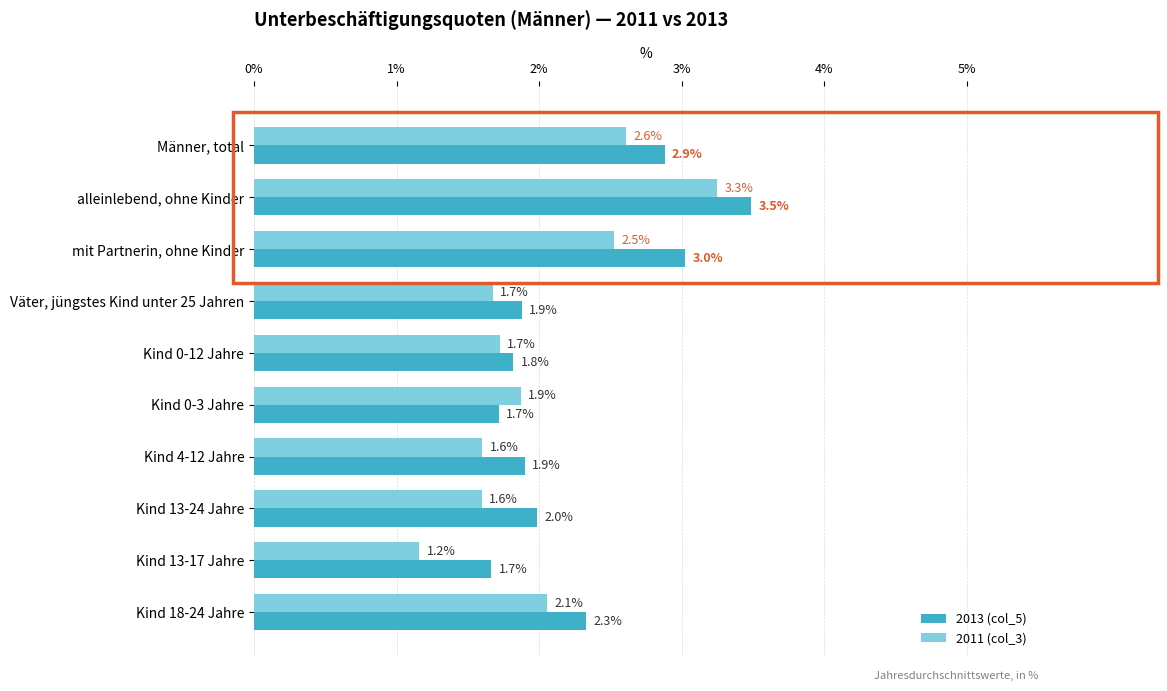

At which category is the sum across all series the highest?

alleinlebend, ohne Kinder